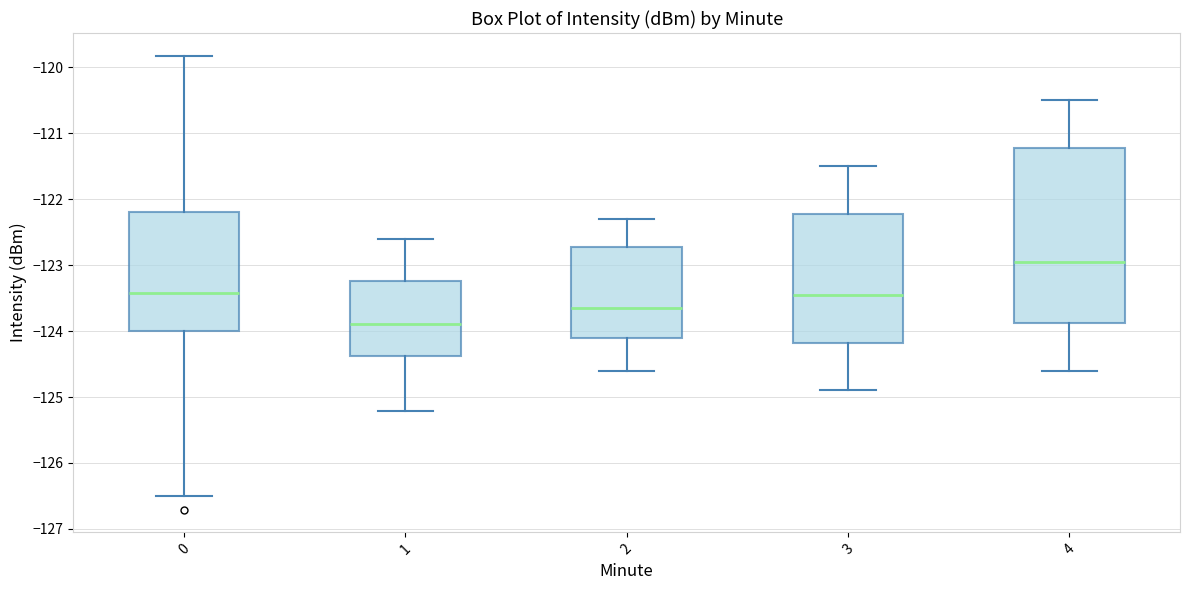

Which box has the lowest median line?

1